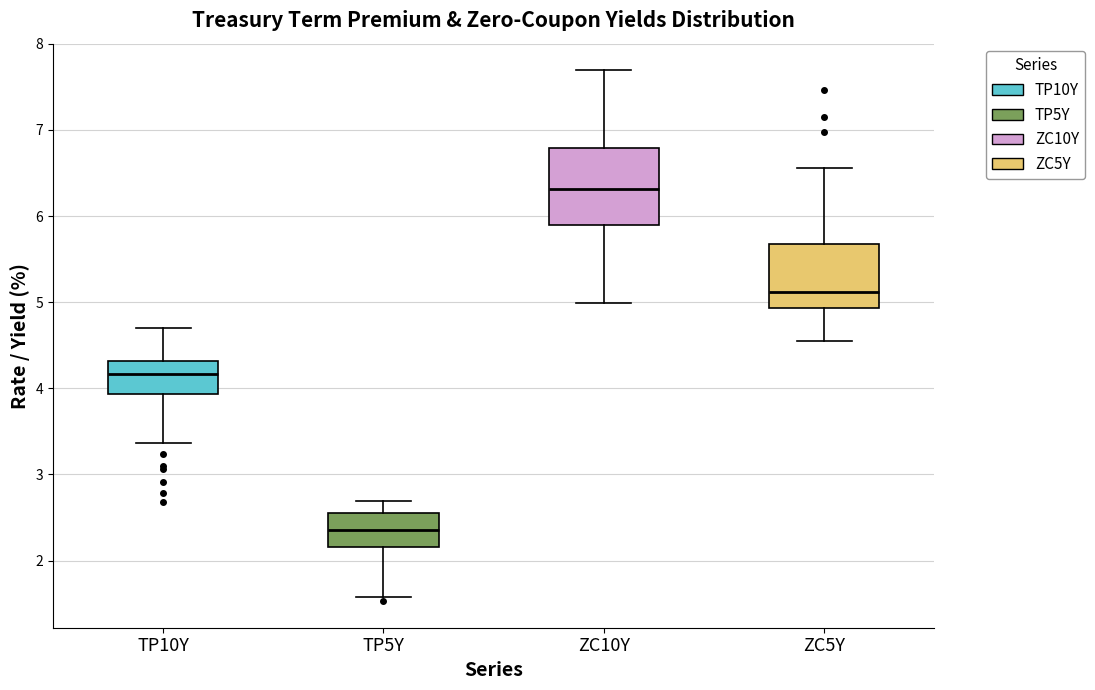

Reading left to right, transcribe this box plot: for each box, give where its median line is, the range the box spans, and where its two whiskers end, as read against the y-axis. The values are not printed on the chart, so give them approximately, as read against the axis.

TP10Y: median 4.2, box 3.9 to 4.3, whiskers 3.4 to 4.7
TP5Y: median 2.4, box 2.2 to 2.6, whiskers 1.6 to 2.7
ZC10Y: median 6.3, box 5.9 to 6.8, whiskers 5.0 to 7.7
ZC5Y: median 5.1, box 4.9 to 5.7, whiskers 4.6 to 6.6